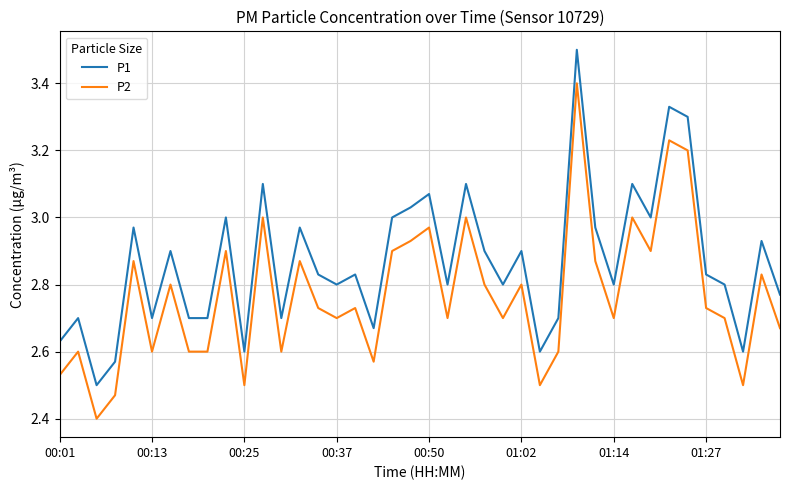

Which series has the largest total across all categories?

P1